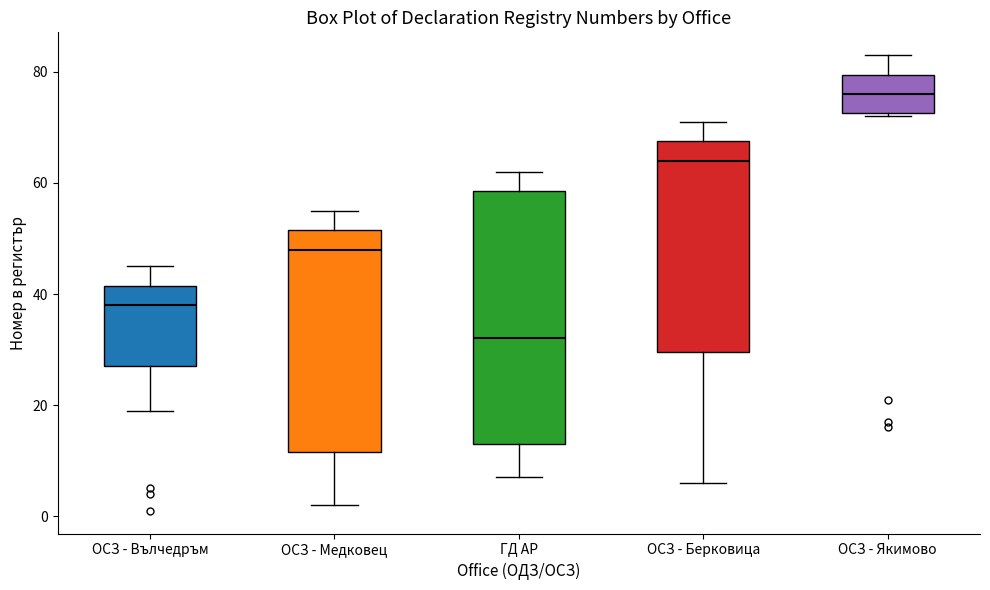

Which box is the tallest, from its lower edge to its upper edge?

ГД АР